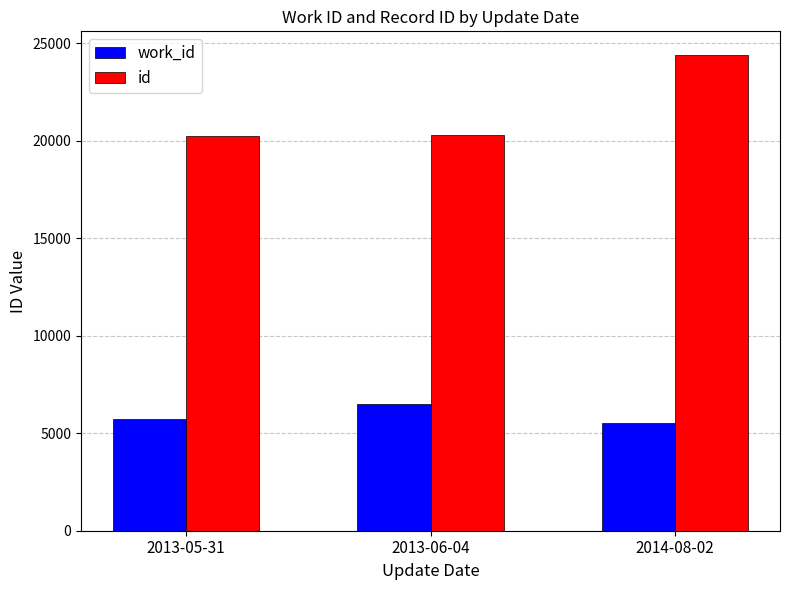

How many bars are there in total?

6